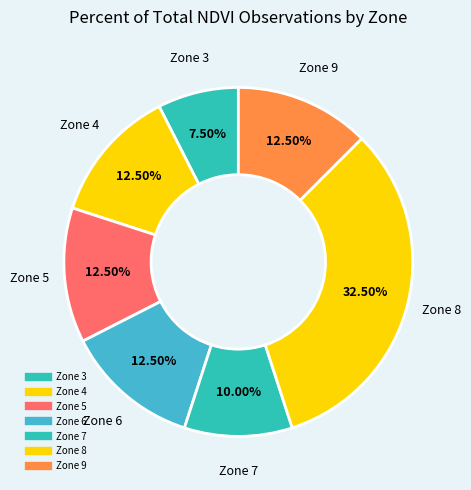

To the nearest percent, what portion does Zone 5 represent?

12%